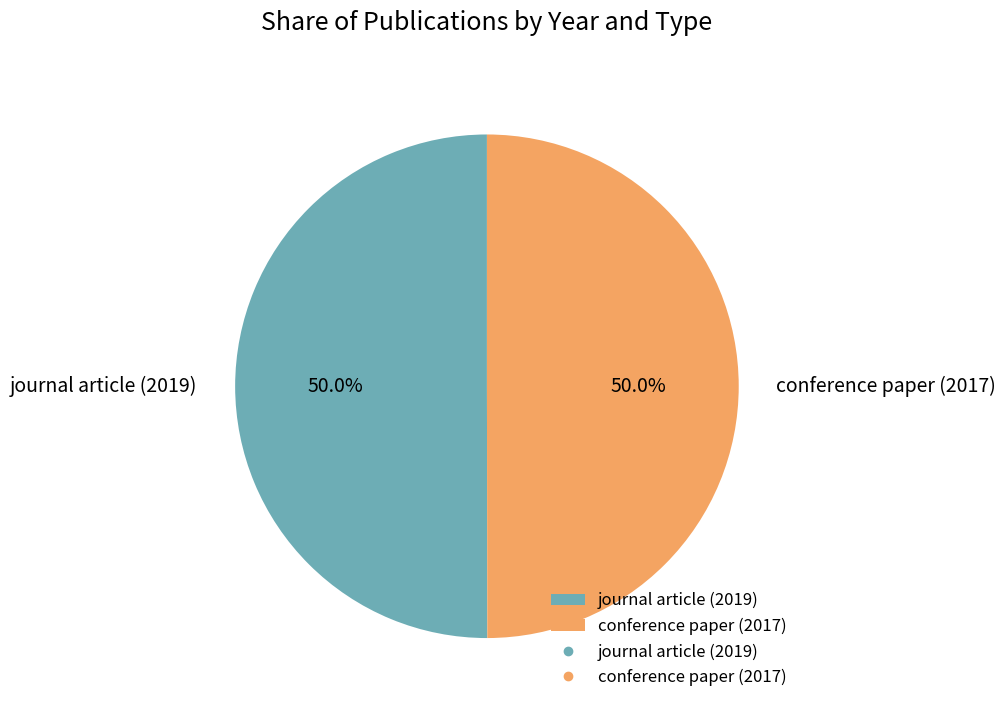

Is it true that conference paper (2017) is 55% of the pie?

False